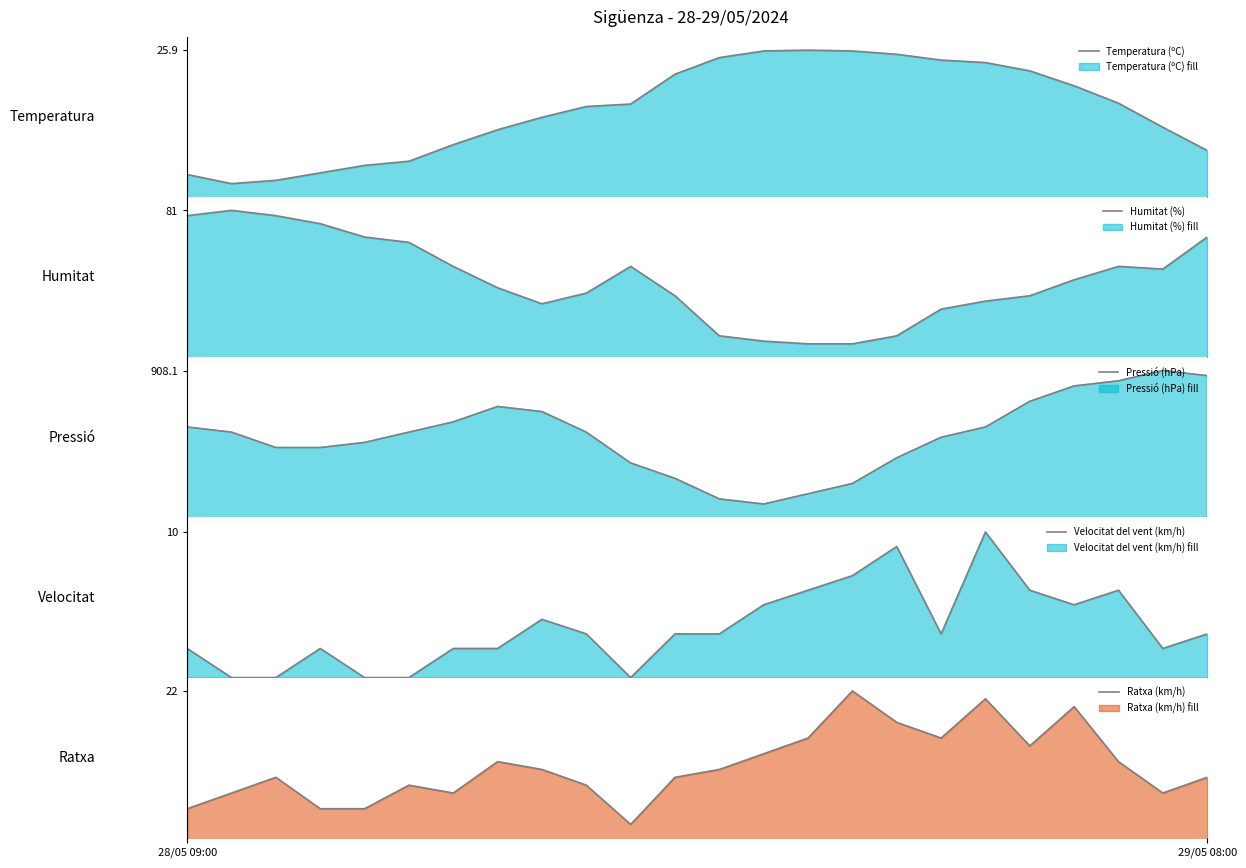

At which label does Ratxa (km/h) first exceed 12?

7